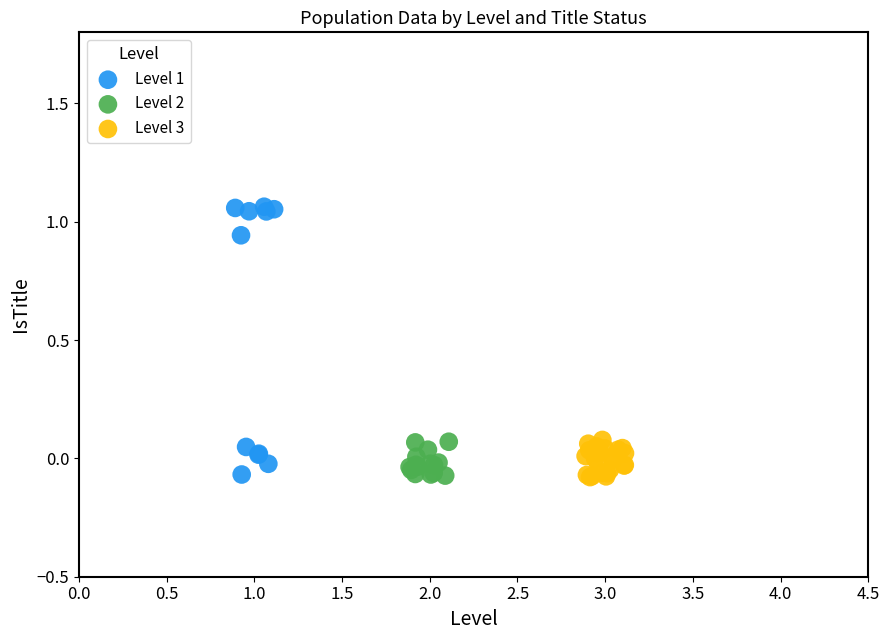

Which series contains the highest Y value?

Level 1